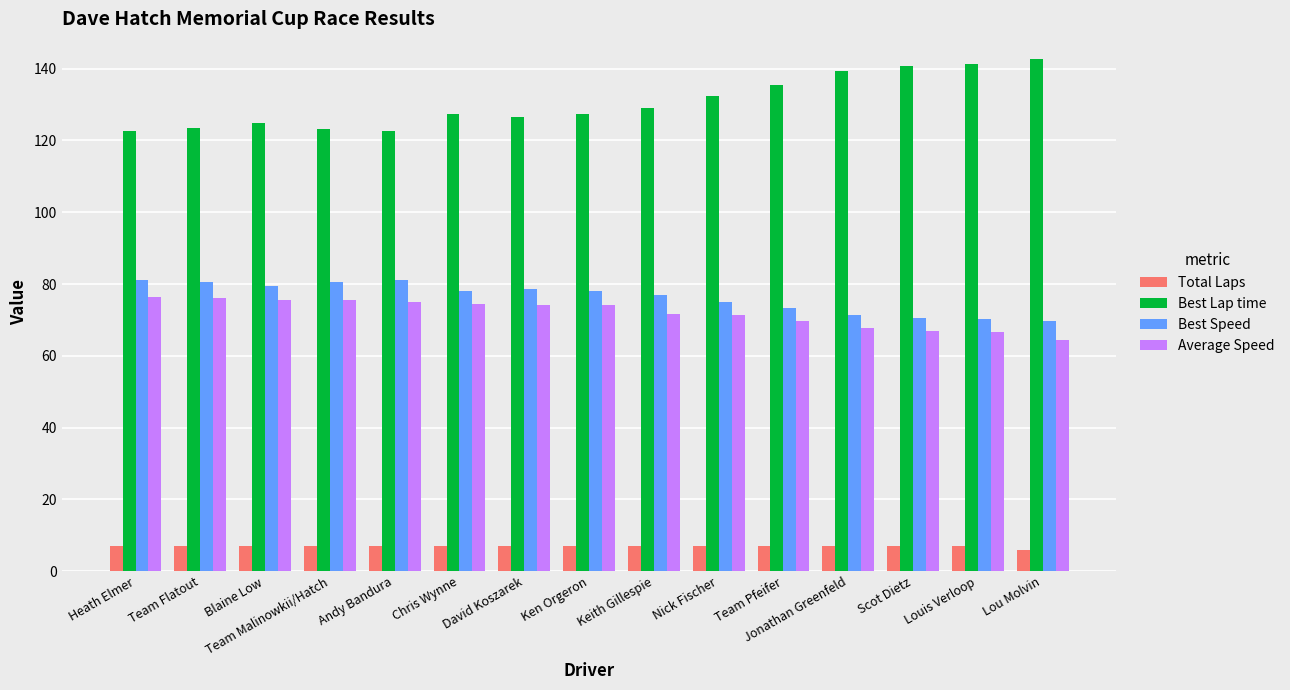

What position from the left is Ken Orgeron?

8